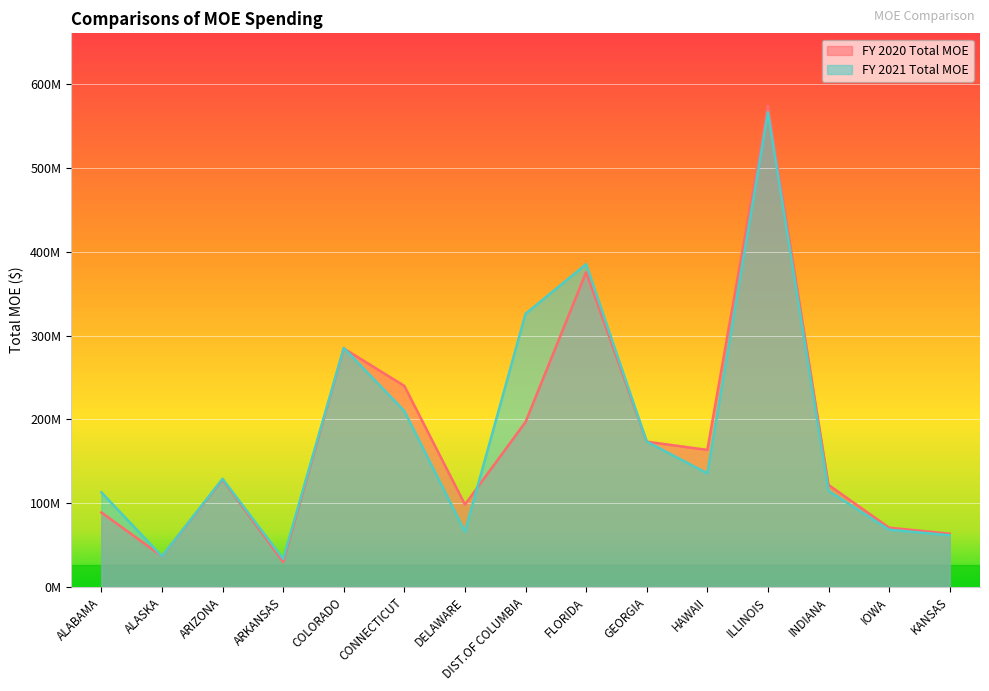

What is the label of the 8th point from the left?

DIST.OF COLUMBIA